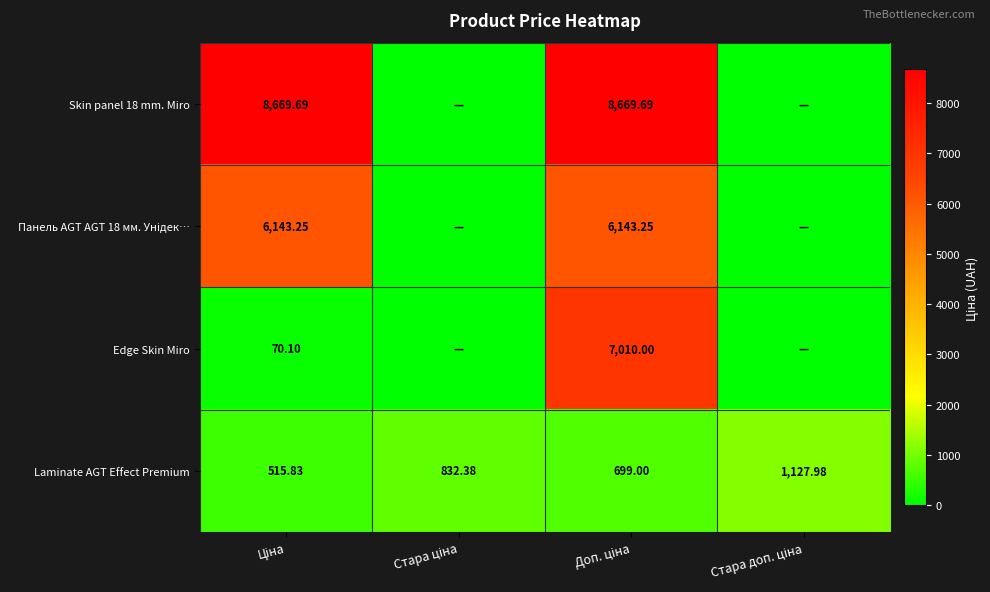

List the series in order of their peak value, lowest first.

Laminate AGT Effect Premium, Панель AGT AGT 18 мм. Унідек…, Edge Skin Miro, Skin panel 18 mm. Miro